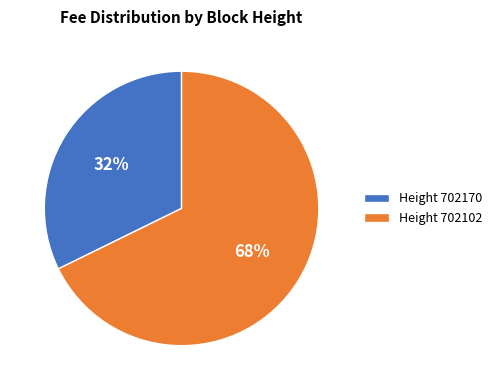

Is the sum of Height 702170 and Height 702102 greater than half?

Yes